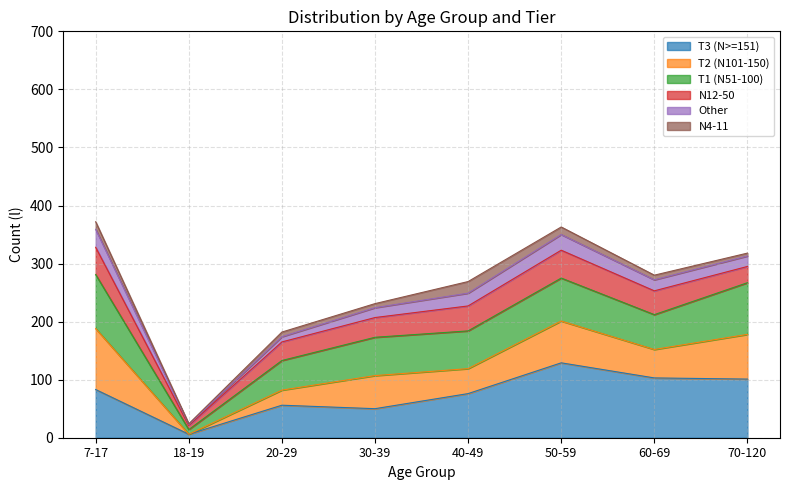

True or false: T3 (N>=151) has a value of 90 at 20-29.

False